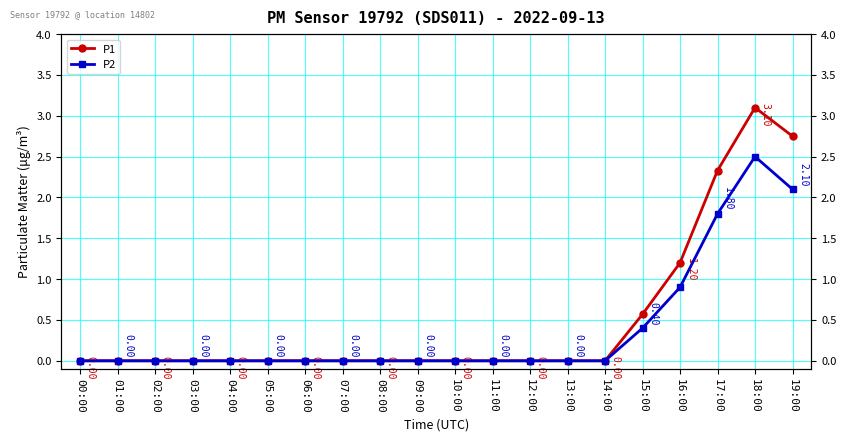

True or false: P1 and P2 cross at least once.

False